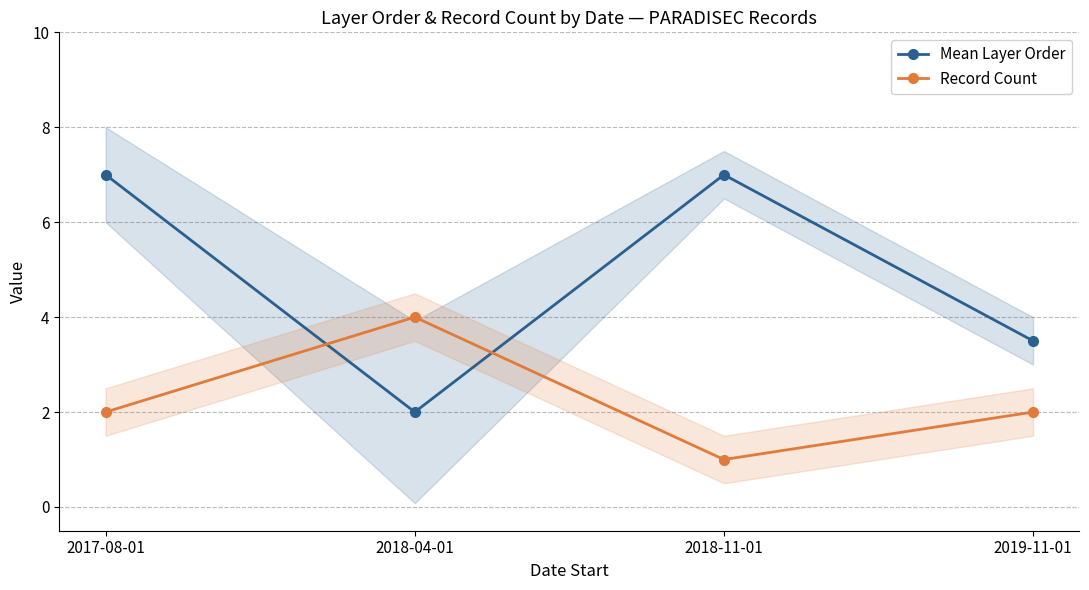

What is the value of the Mean Layer Order point at the 2nd from the left?

2.0